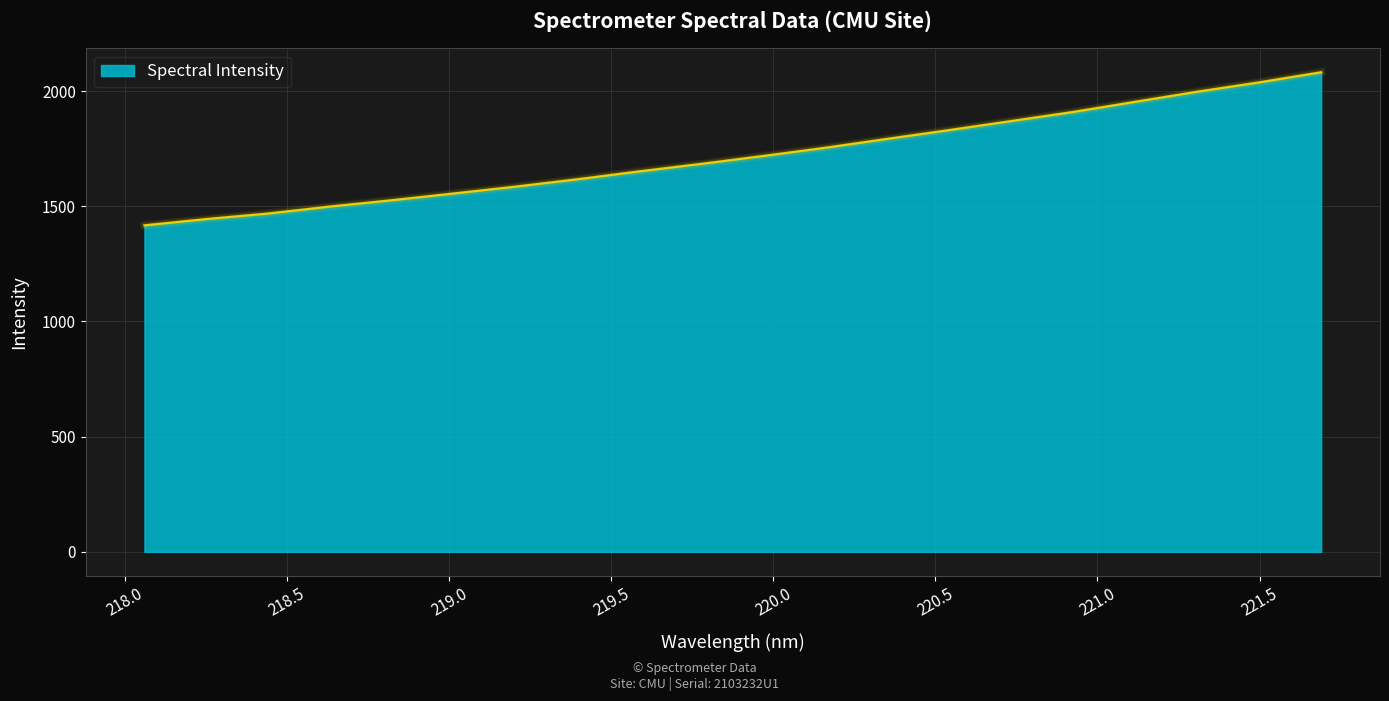

What is the minimum value shown in the chart?

1417.2